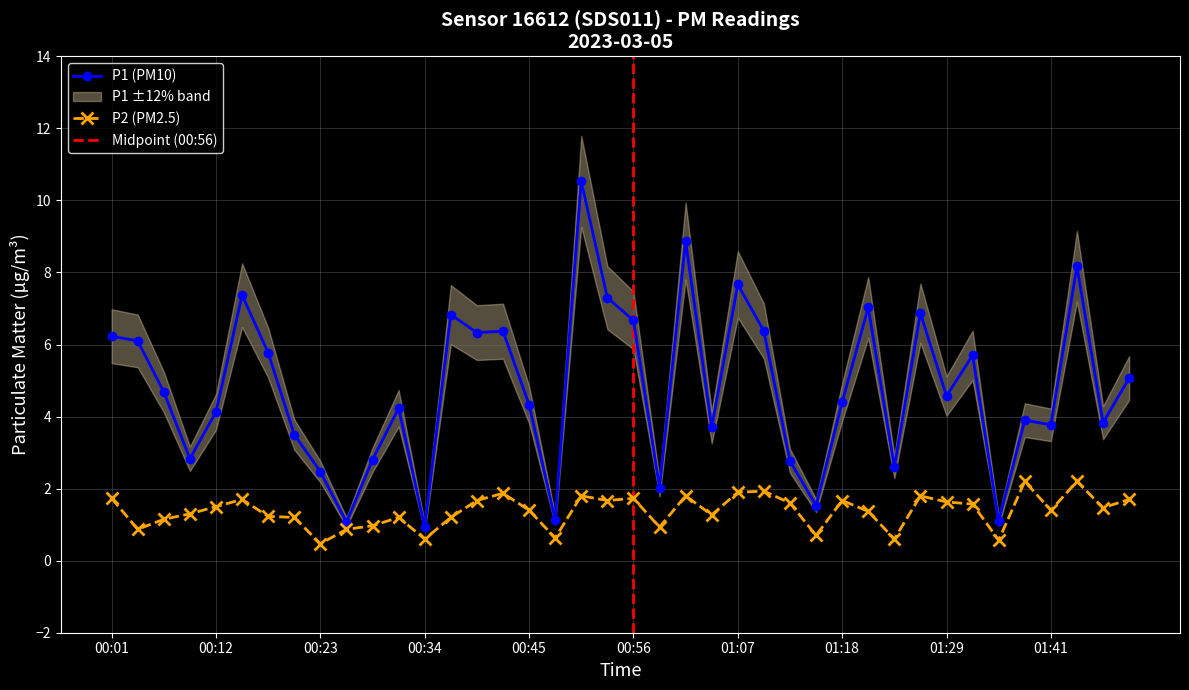

True or false: P2 has a value of 2.7 at 01:32.

False